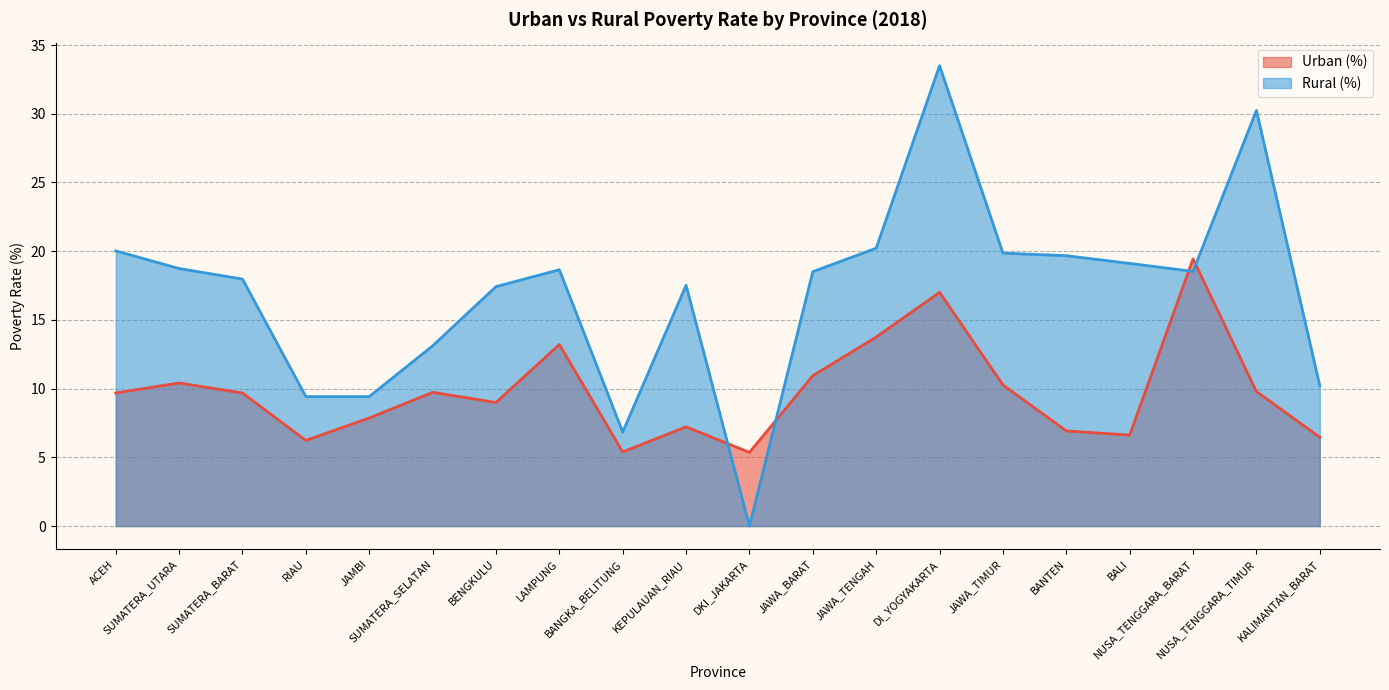

Which series ends up on top after the final intersection of Urban (%) and Rural (%)?

Rural (%)